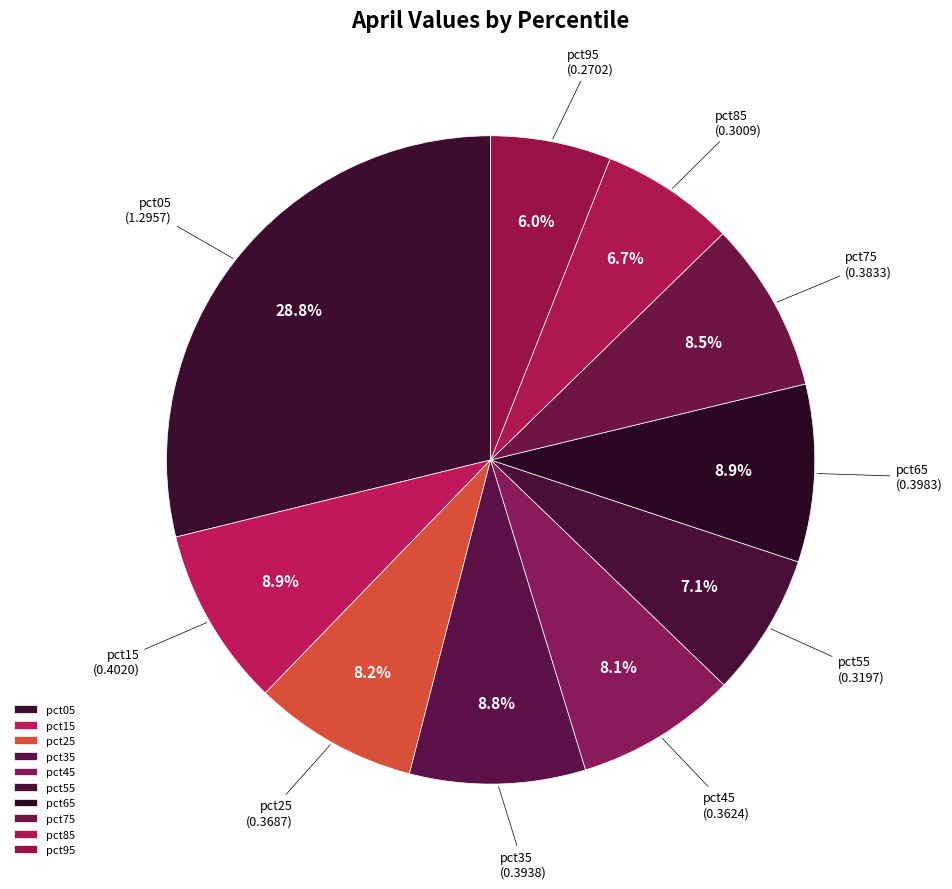

Which slice is the largest?

pct05